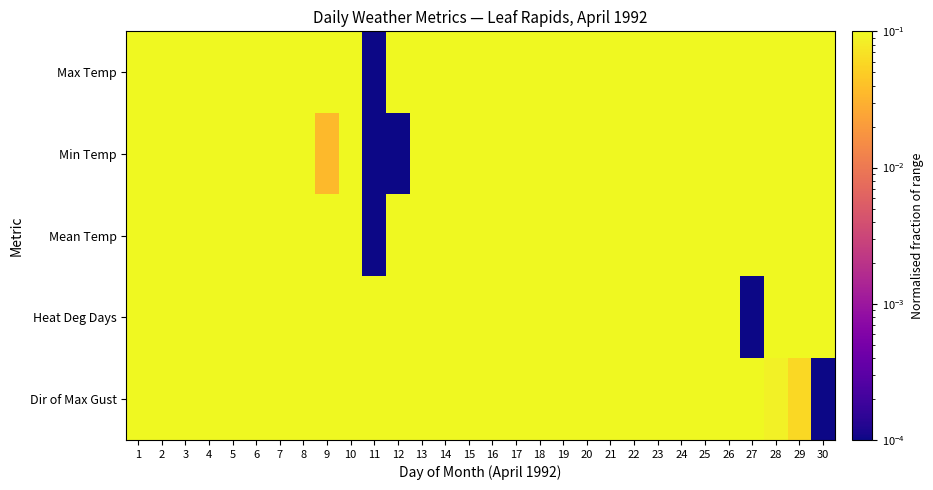

What is the maximum value shown in the chart?

1.0